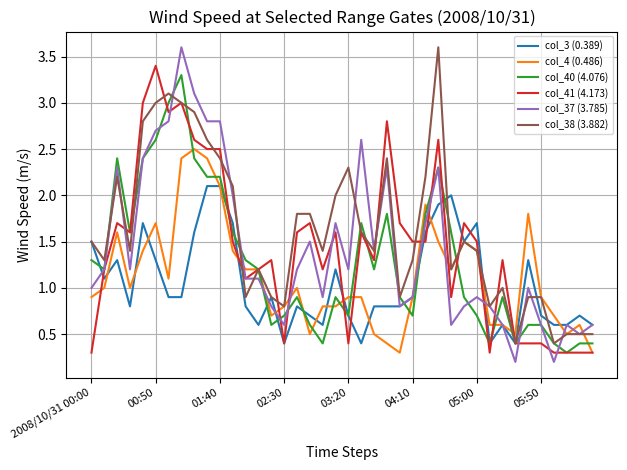

Which series has the widest spread of values?

col_37 (3.785)